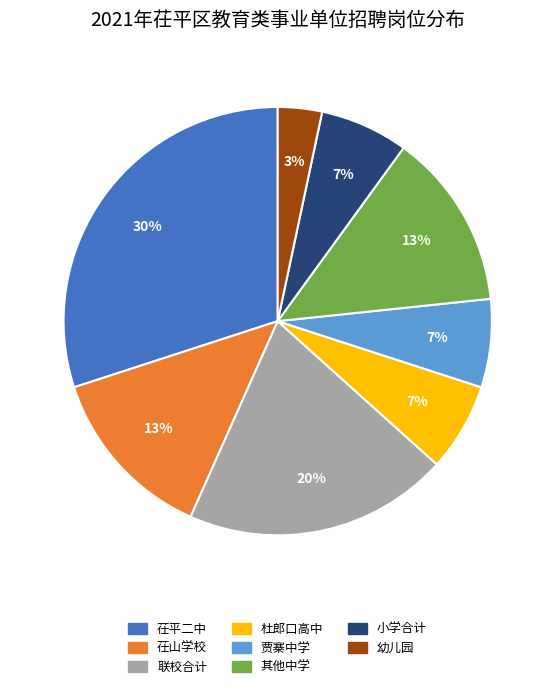

To the nearest percent, what is the difference between the largest and smallest slice percentages?

27%